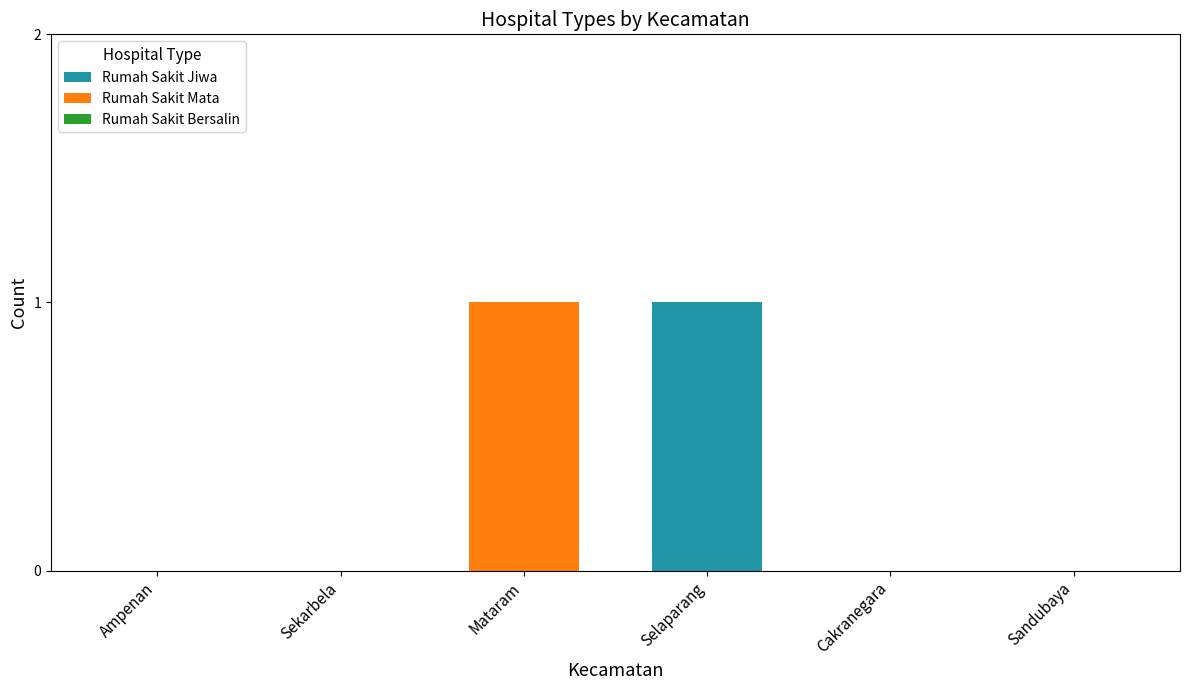

Which category has the highest value in the Rumah Sakit Jiwa series?

Selaparang